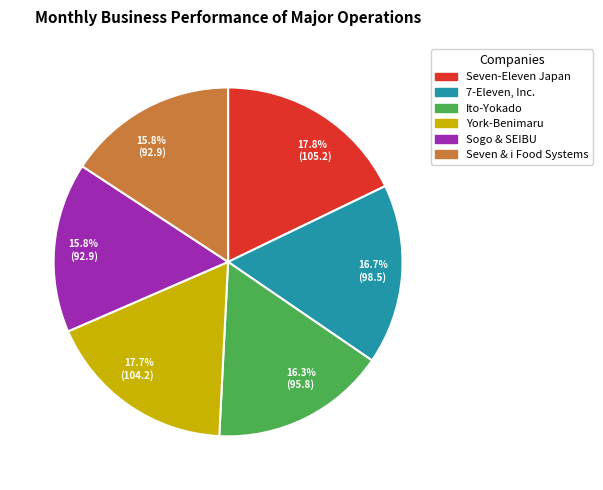

Between Sogo & SEIBU and 7-Eleven, Inc., which is larger?

7-Eleven, Inc.